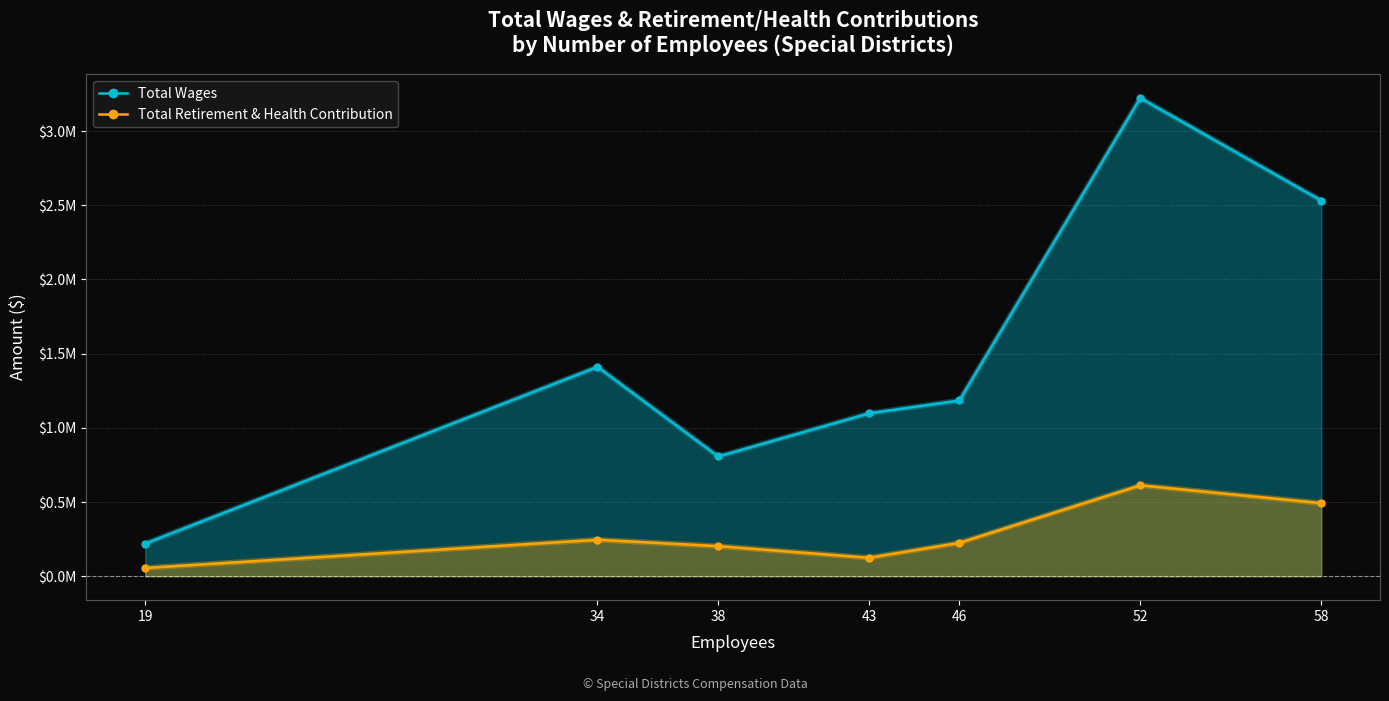

True or false: Total Retirement & Health Contribution has a value of 41599 at 43.

False